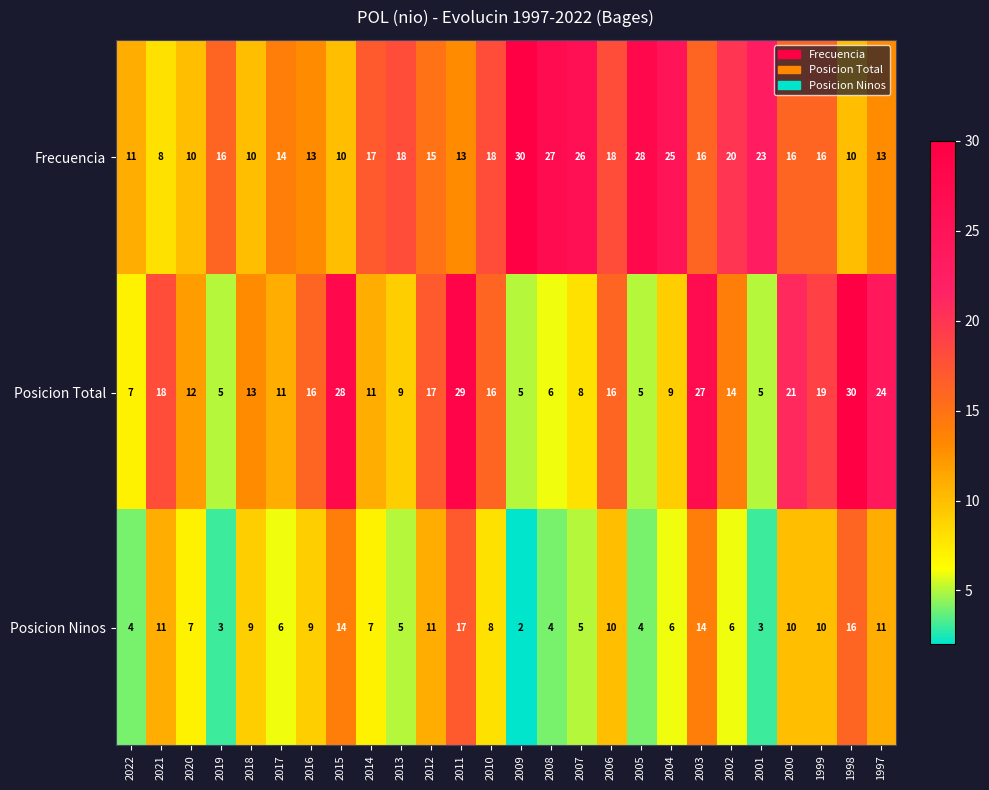

The value of Posicion Total at 2011 is 46. True or false?

False